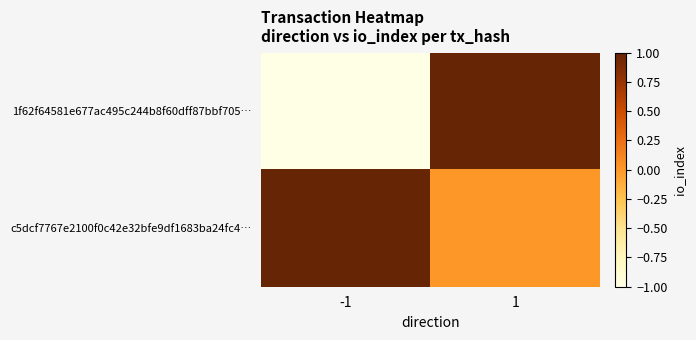

At which category is the sum across all series the highest?

1